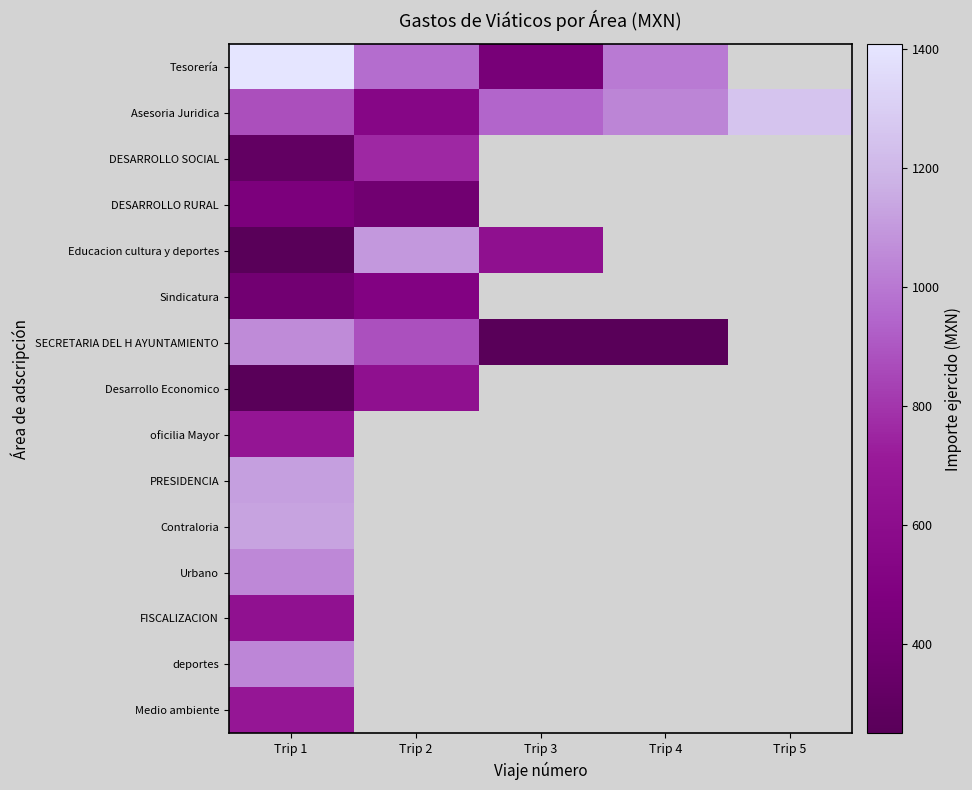

Where is Educacion cultura y deportes nearest to the value 673?

Trip 3